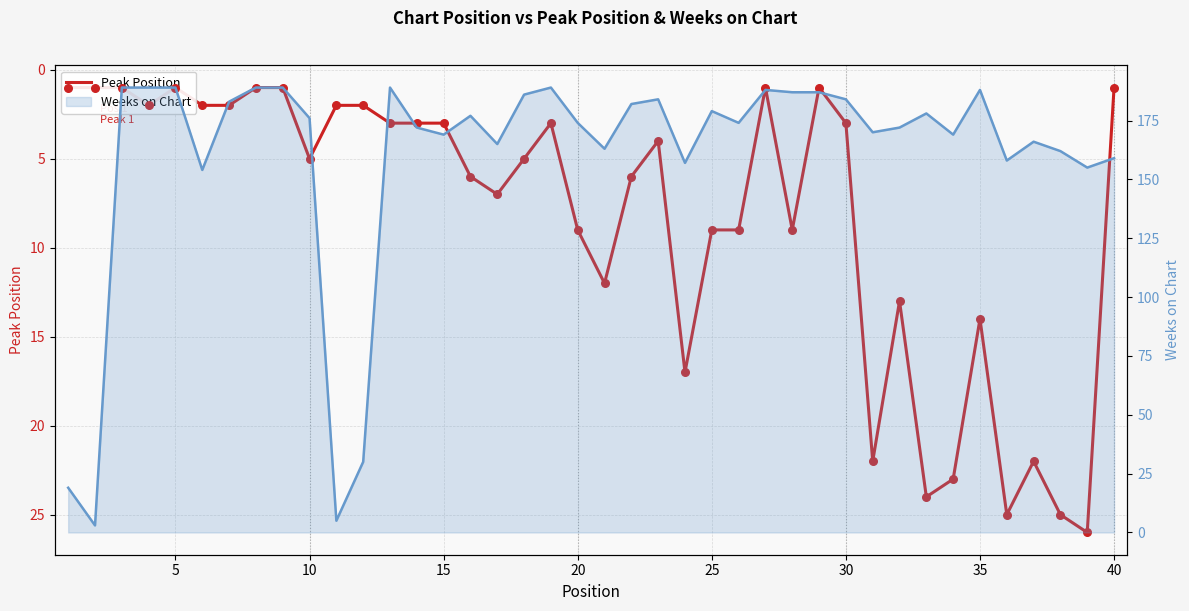

Which series contains the lowest Y value?

Peak Position